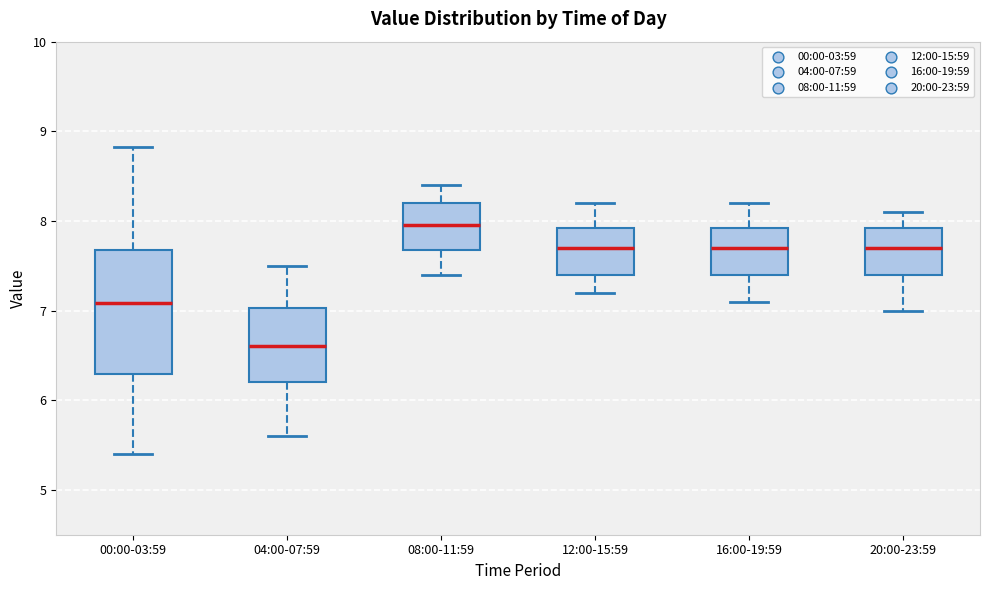

Where is the upper edge of the box for 00:00-03:59 on the y-axis? The values are not printed on the chart, so give them approximately, as read against the axis.

7.7